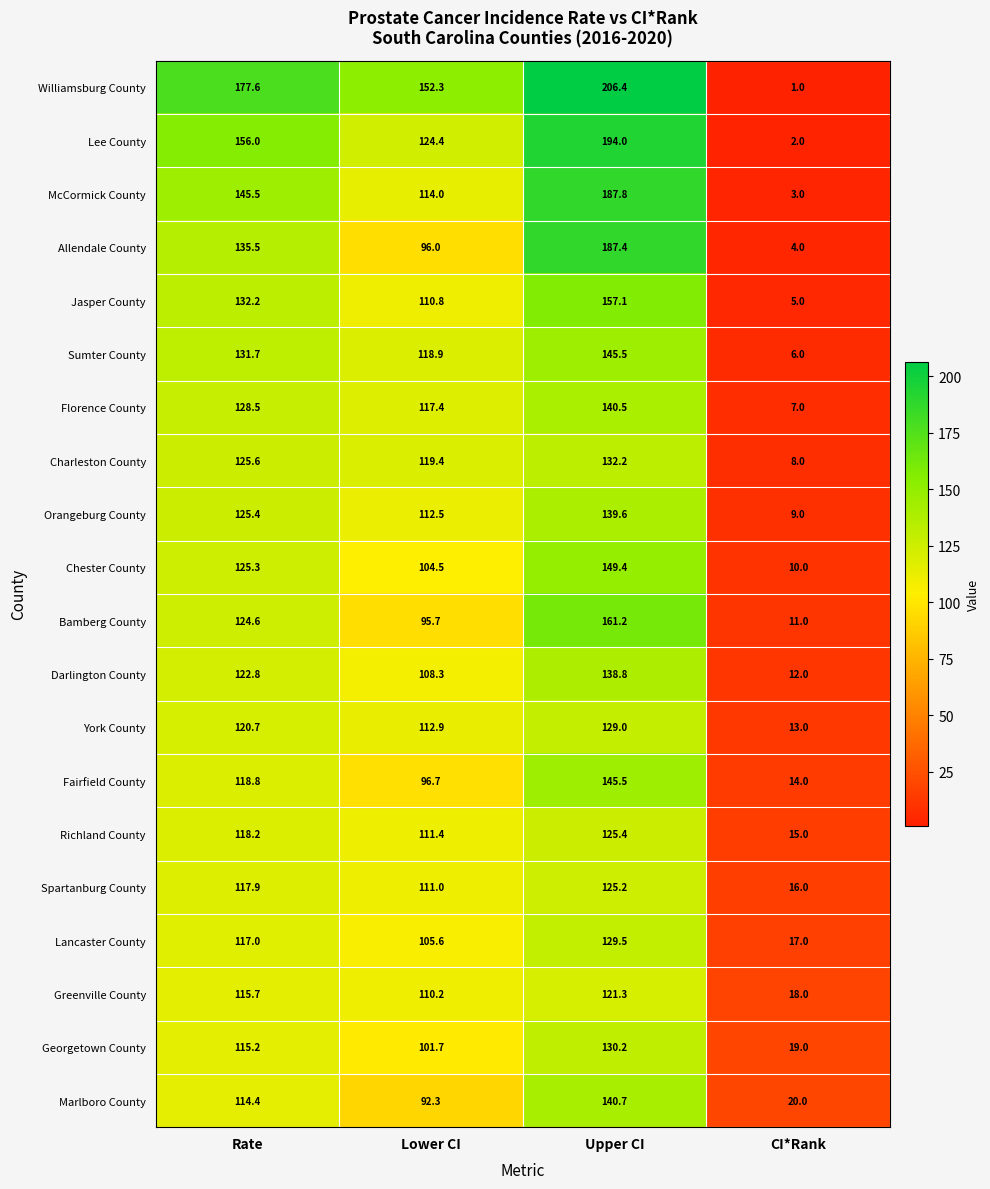

Rank the categories by Fairfield County value from lowest to highest.

CI*Rank, Lower CI, Rate, Upper CI